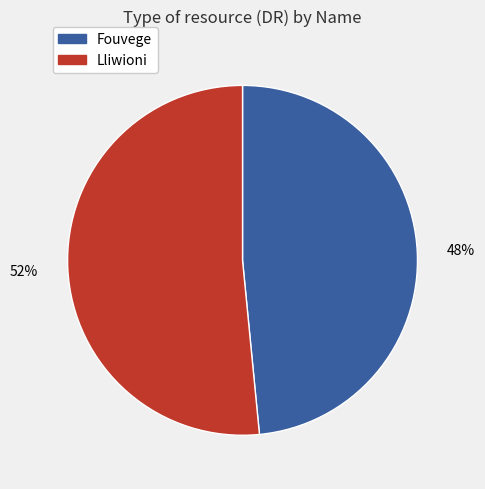

Rank the categories by value from lowest to highest.

Fouvege, Lliwioni